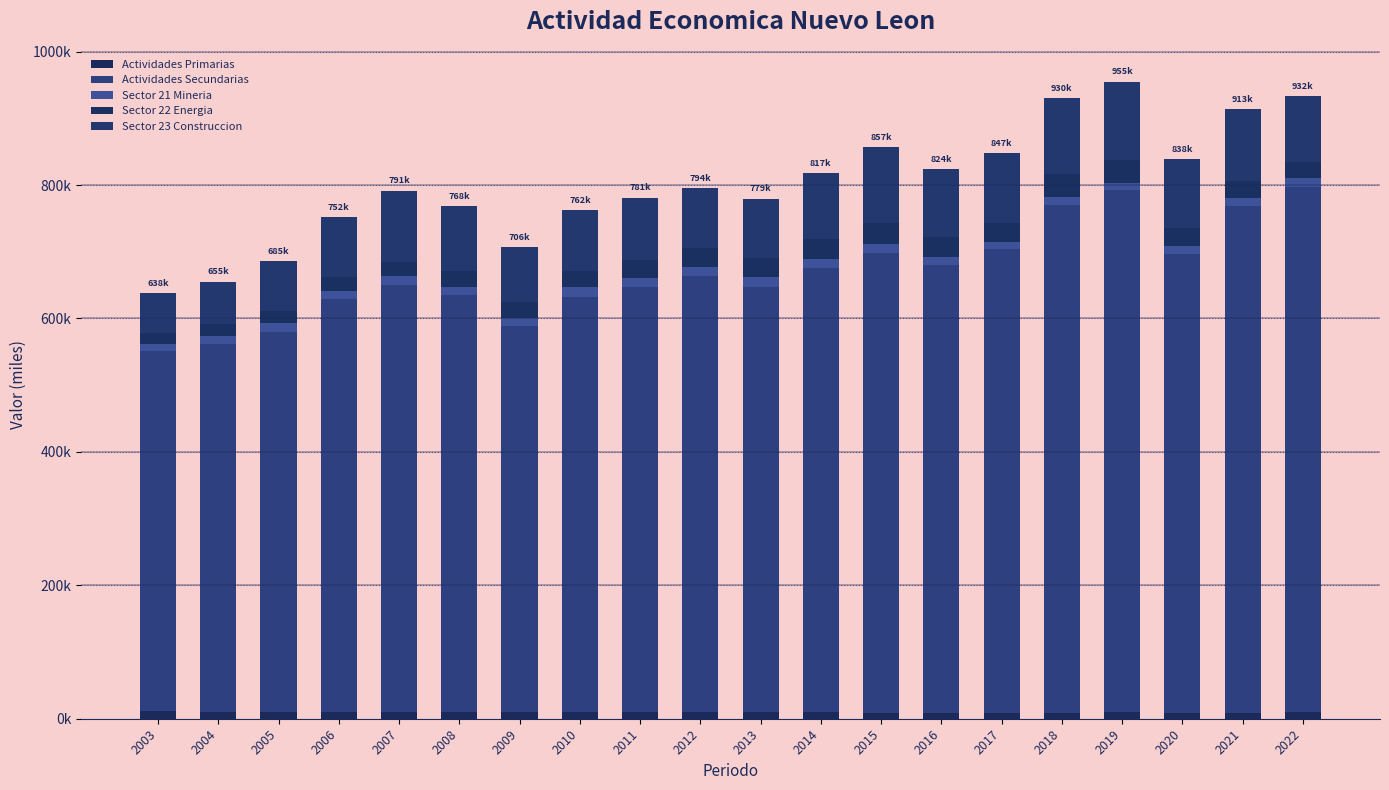

At how many categories does at least one series exceed 727869?

4